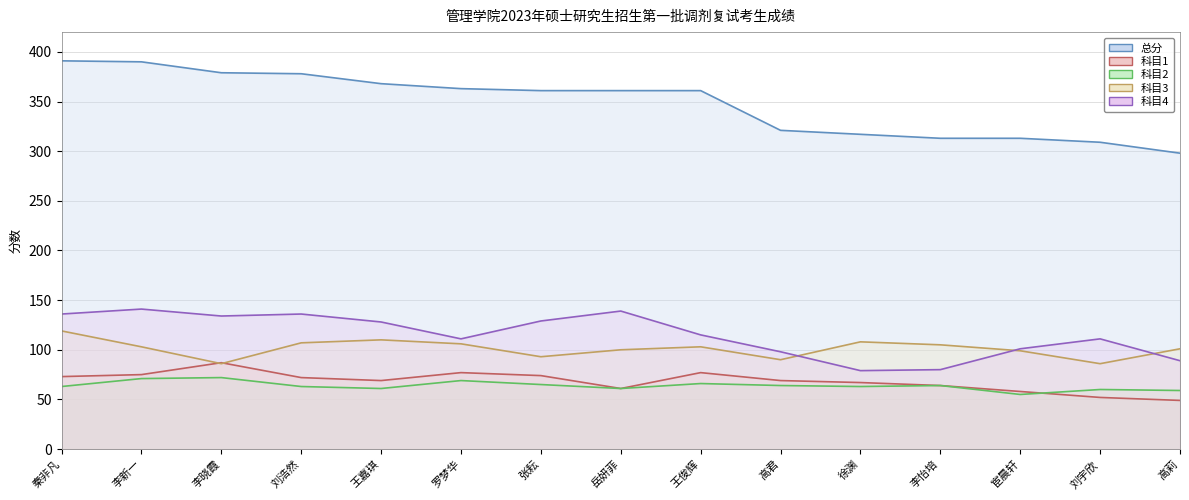

Read the 科目2 value at 徐渊, to the nearest 10.

60